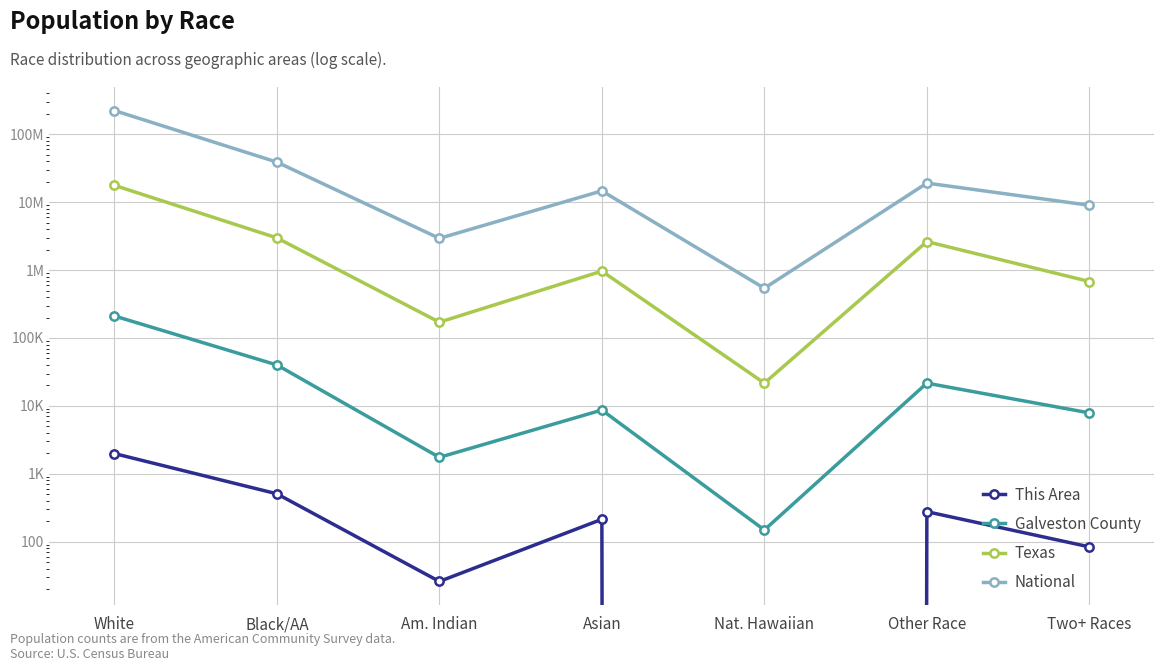

True or false: Texas has more than 2 points higher than both neighbors.

False